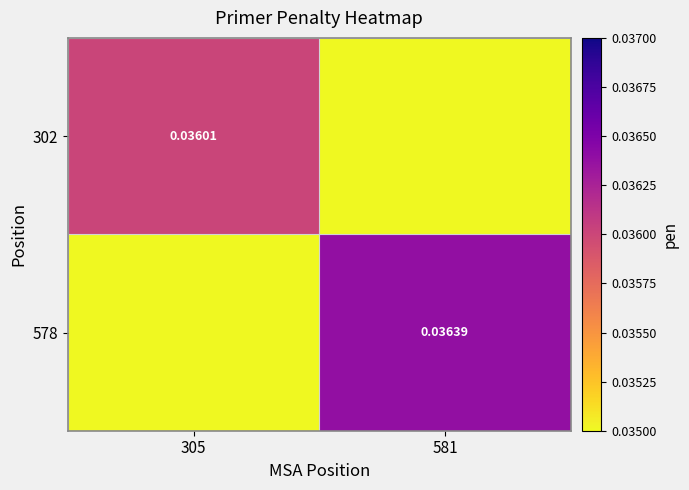

At 581, list the series in order from largest to smallest.

578, 302